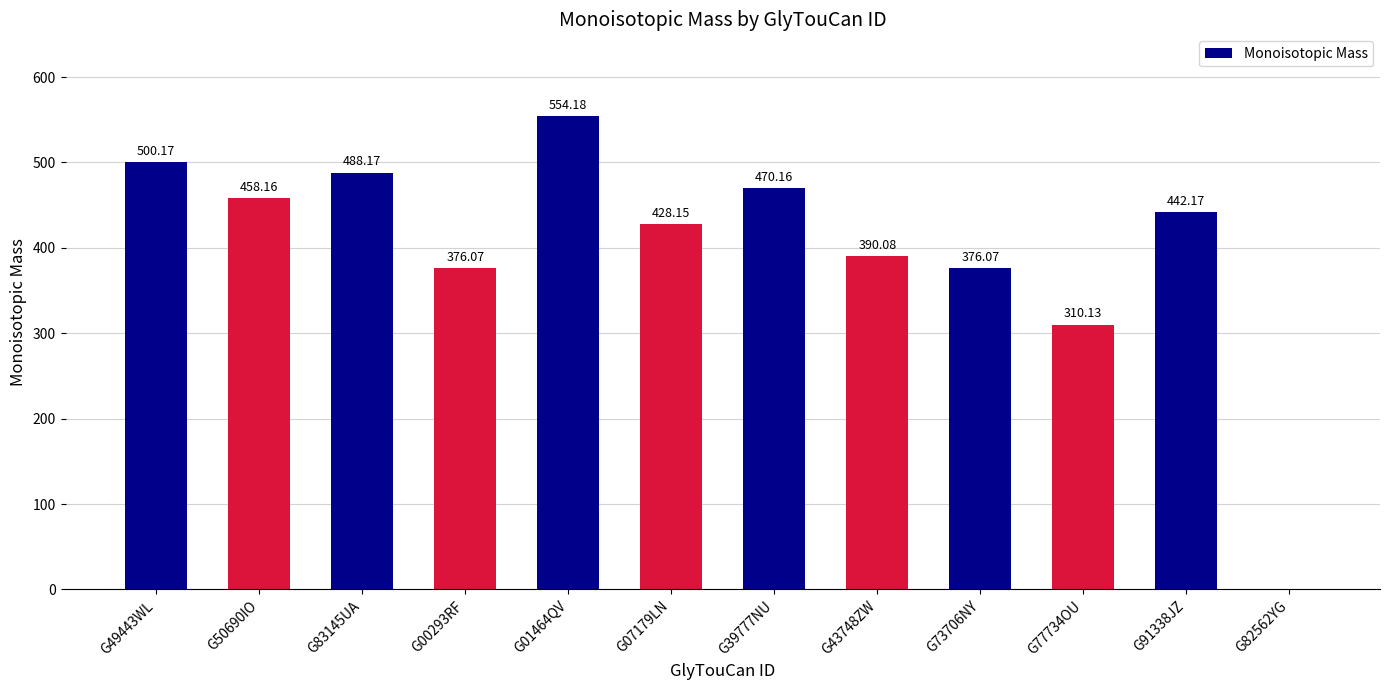

Which has a higher value, G43748ZW or G07179LN?

G07179LN